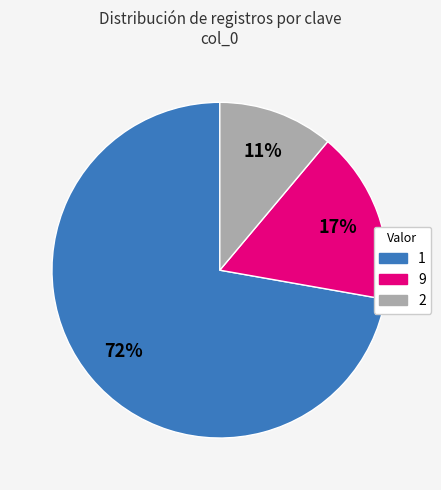

Is there any slice that represents more than half of the pie?

Yes